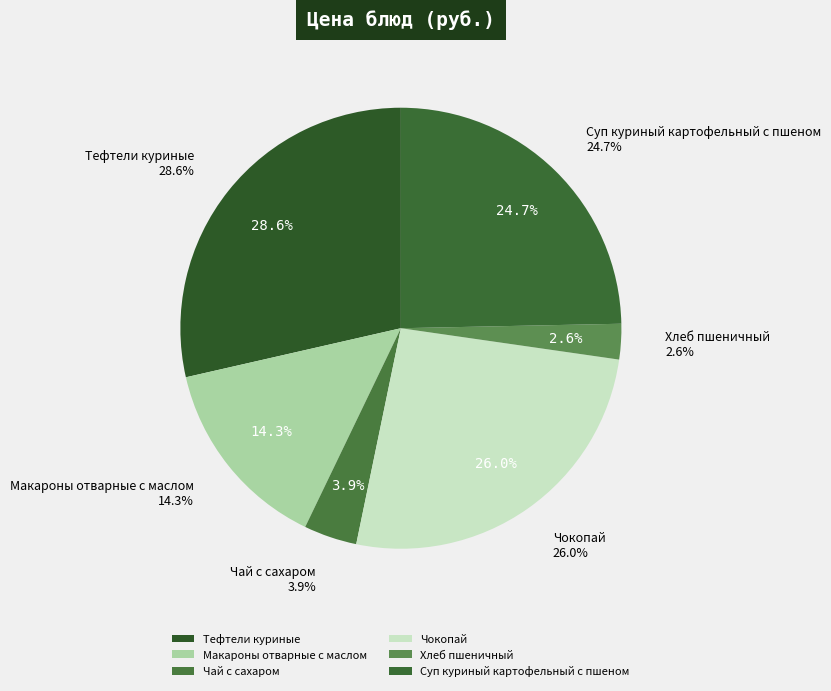

Which category has the smallest portion of the pie?

Хлеб пшеничный